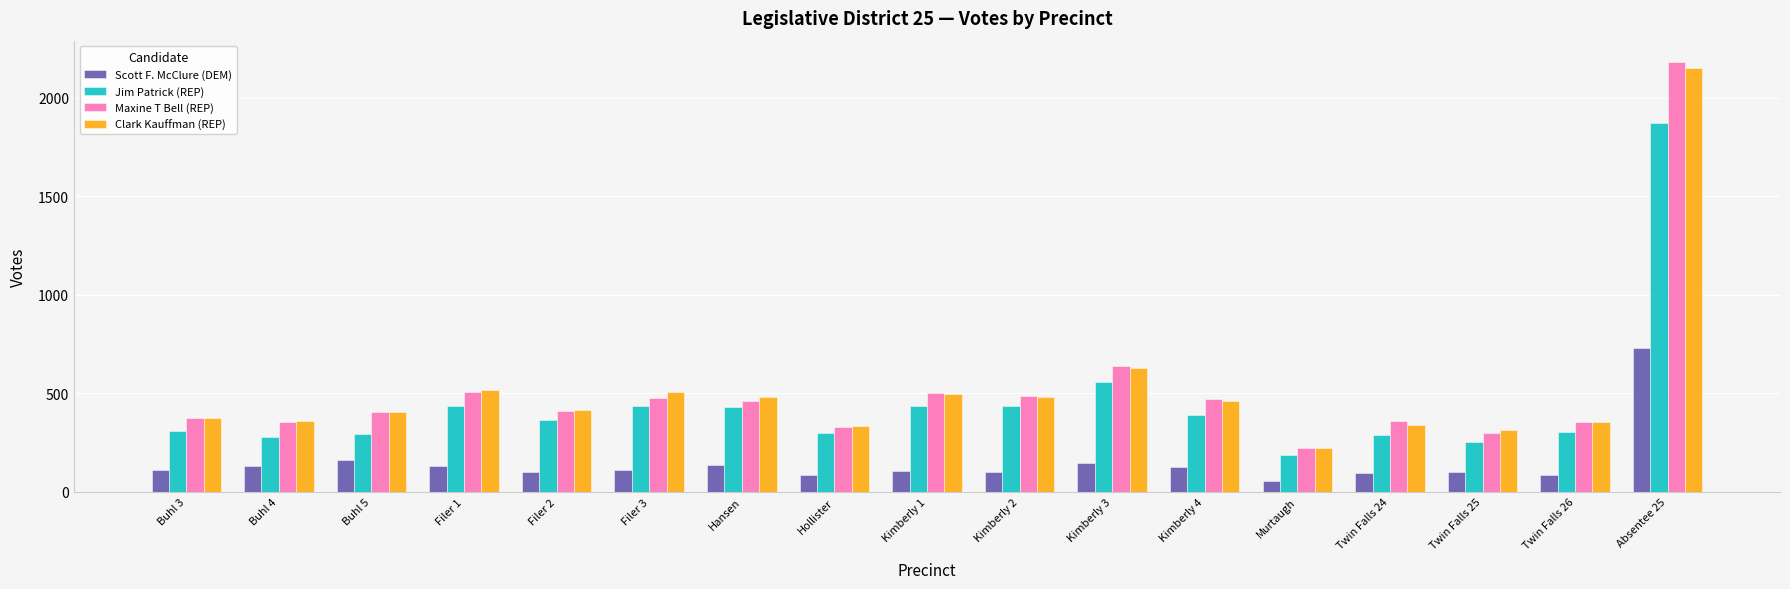

Are the bars grouped side by side (vs. stacked)?

Yes